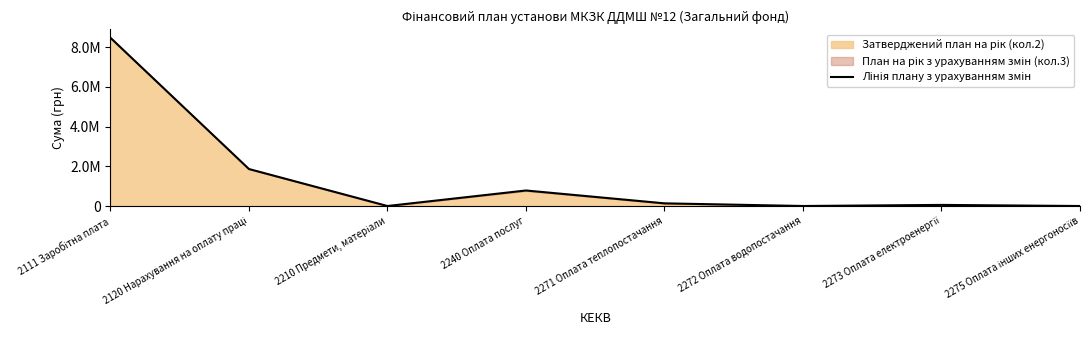

What is the value of the 1st point from the left?

8469499